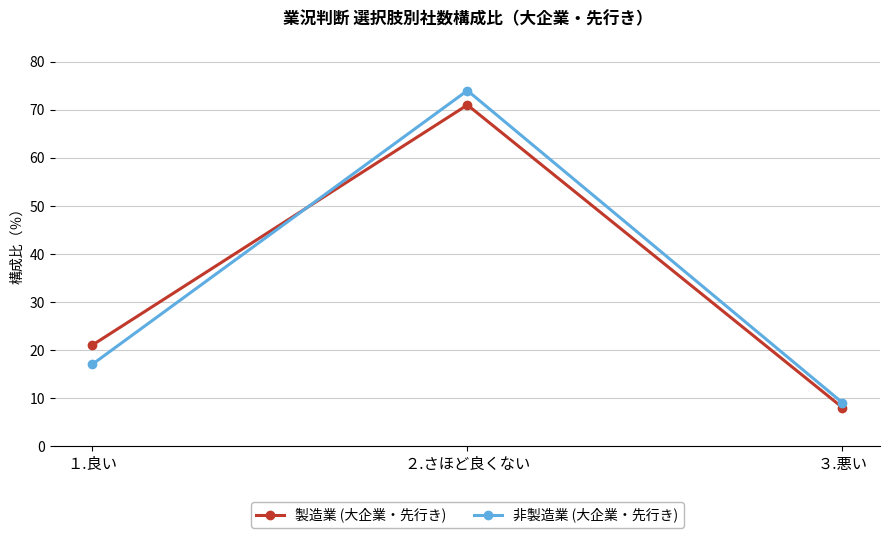

At which category is the sum across all series the highest?

２.さほど良くない